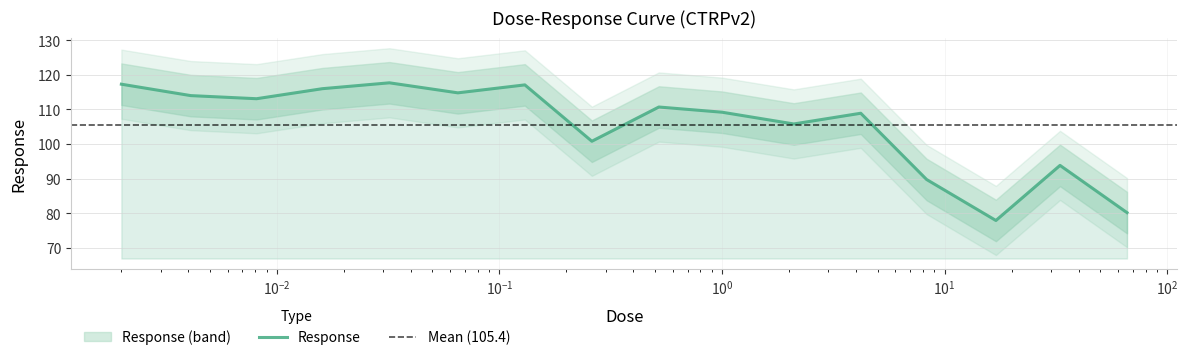

What is the difference between the second highest and minimum values?

39.4